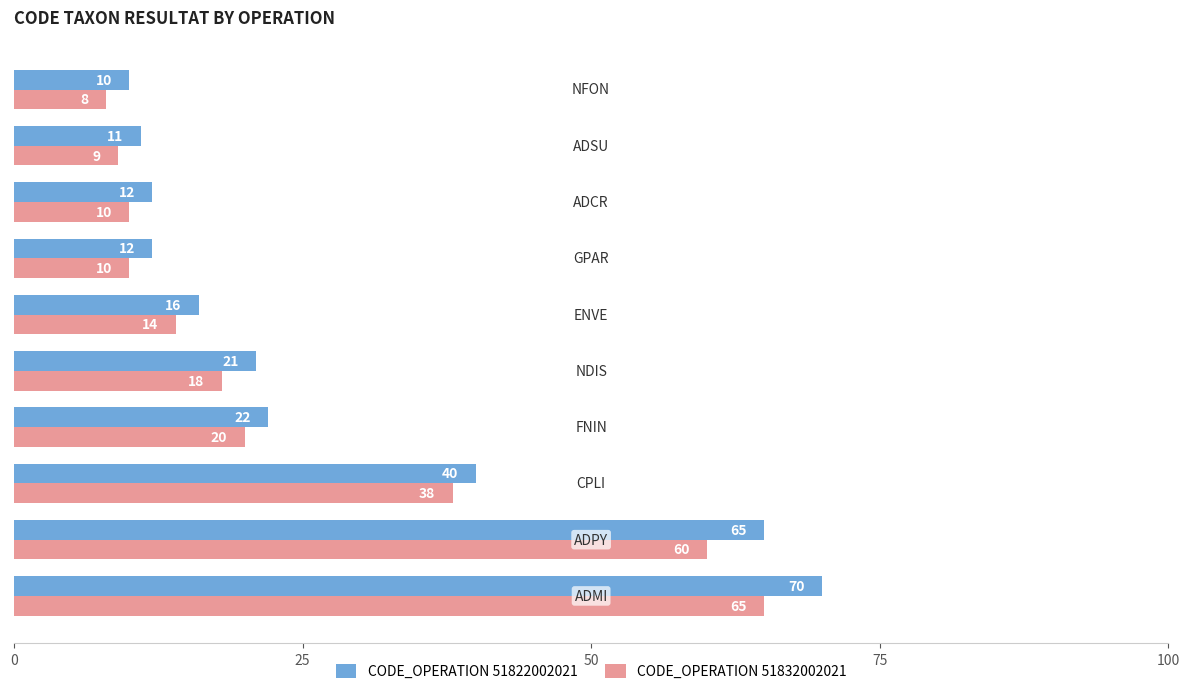

Which series has the largest range (max minus min)?

CODE_OPERATION 51822002021